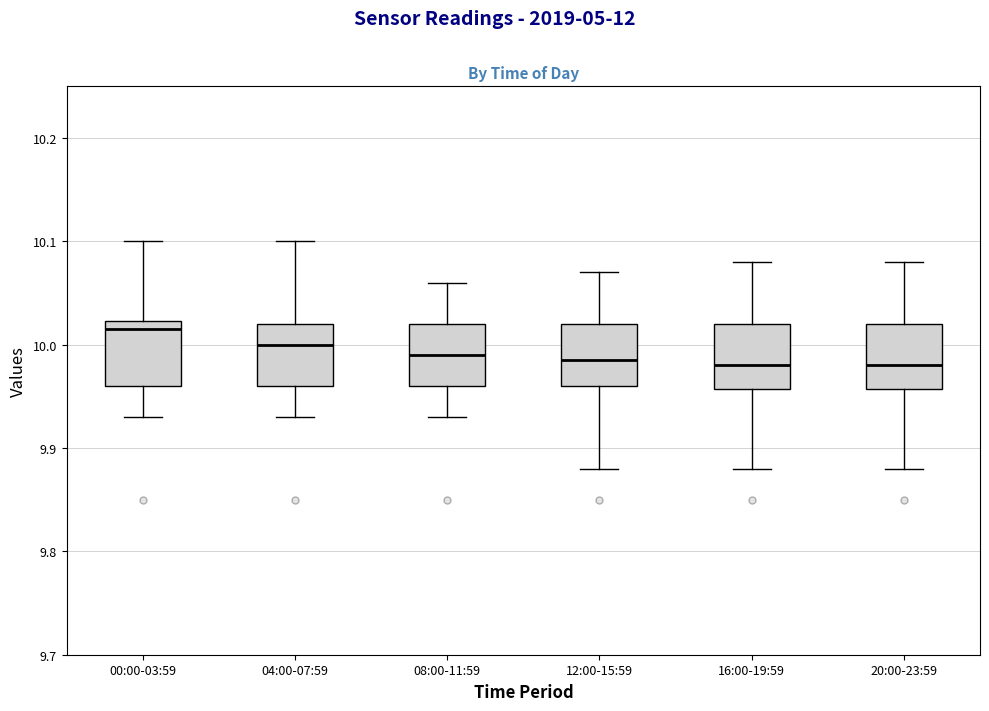

Where is the upper edge of the box for 00:00-03:59 on the y-axis? The values are not printed on the chart, so give them approximately, as read against the axis.

10.02